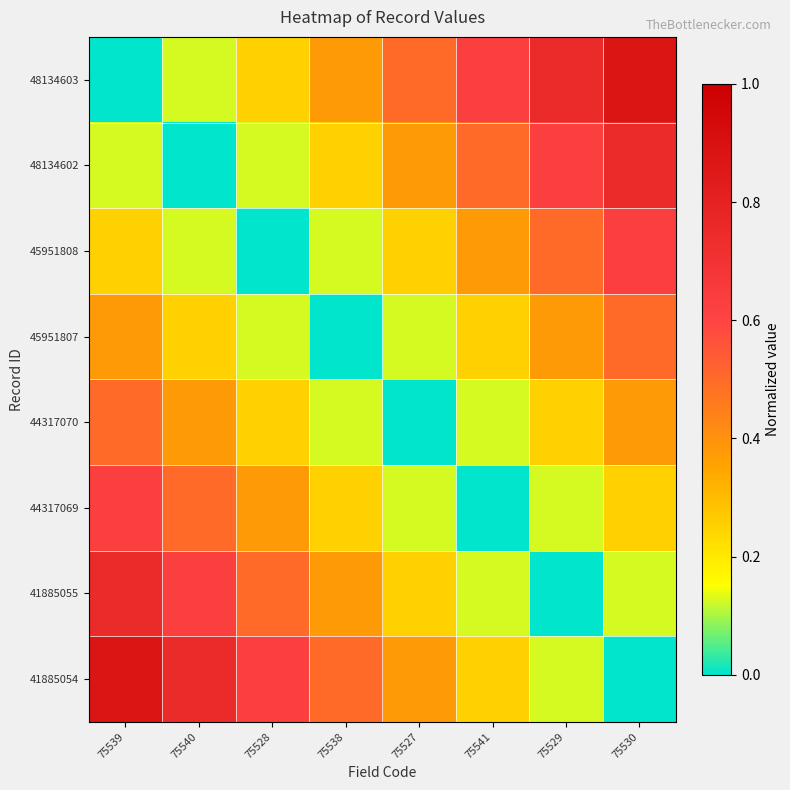

Which category has the lowest value across all series?

75539